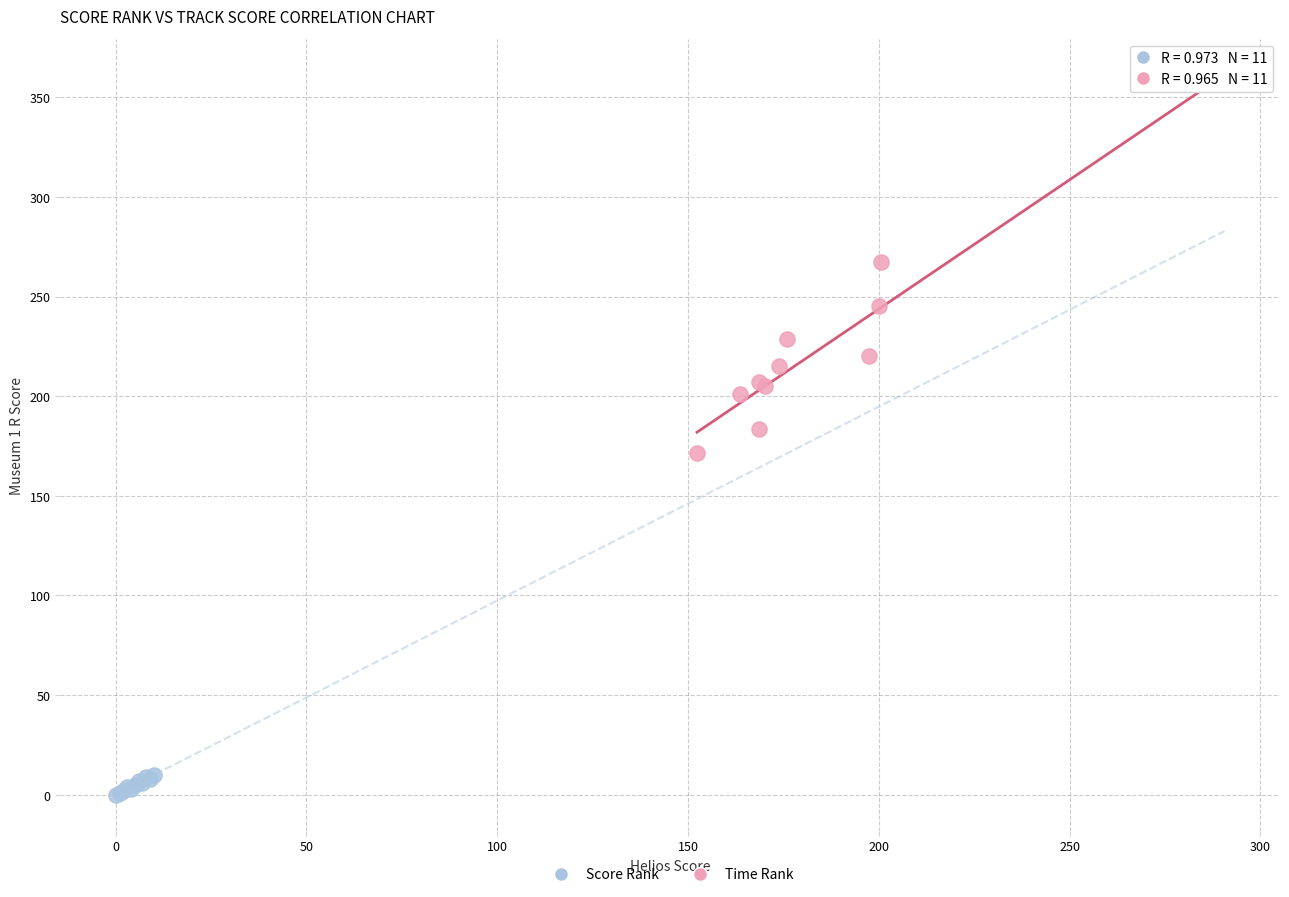

Which series contains the highest Y value?

Time Rank